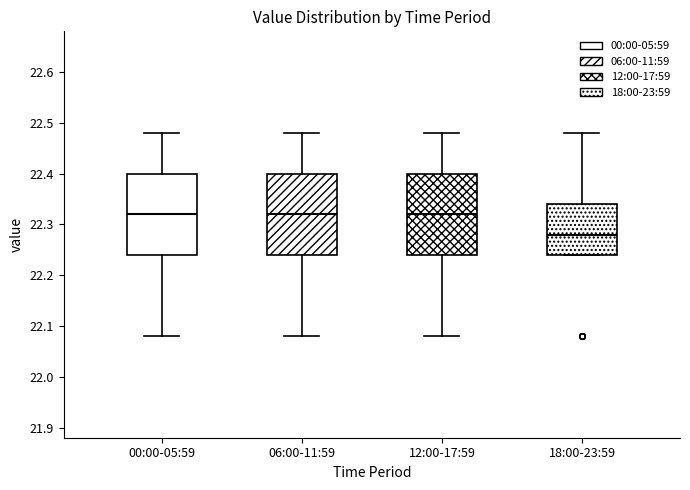

Where does the median line of the box for 12:00-17:59 sit on the y-axis? The values are not printed on the chart, so give them approximately, as read against the axis.

22.32